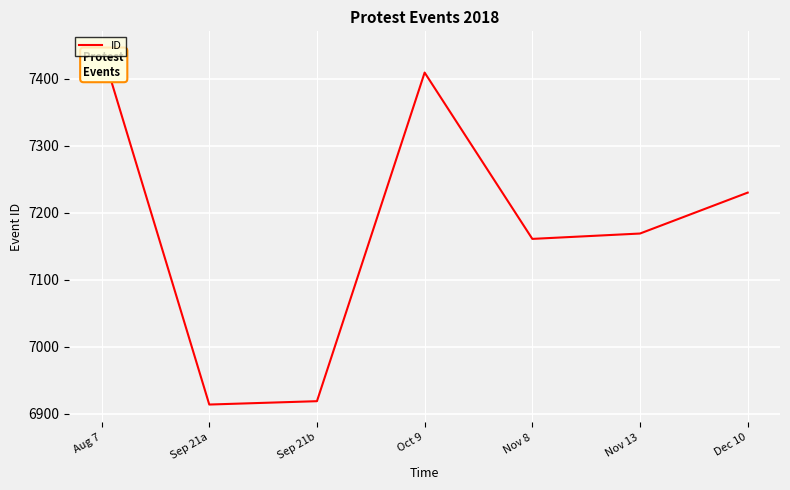

Rank the categories by value from lowest to highest.

Sep 21a, Sep 21b, Nov 8, Nov 13, Dec 10, Oct 9, Aug 7